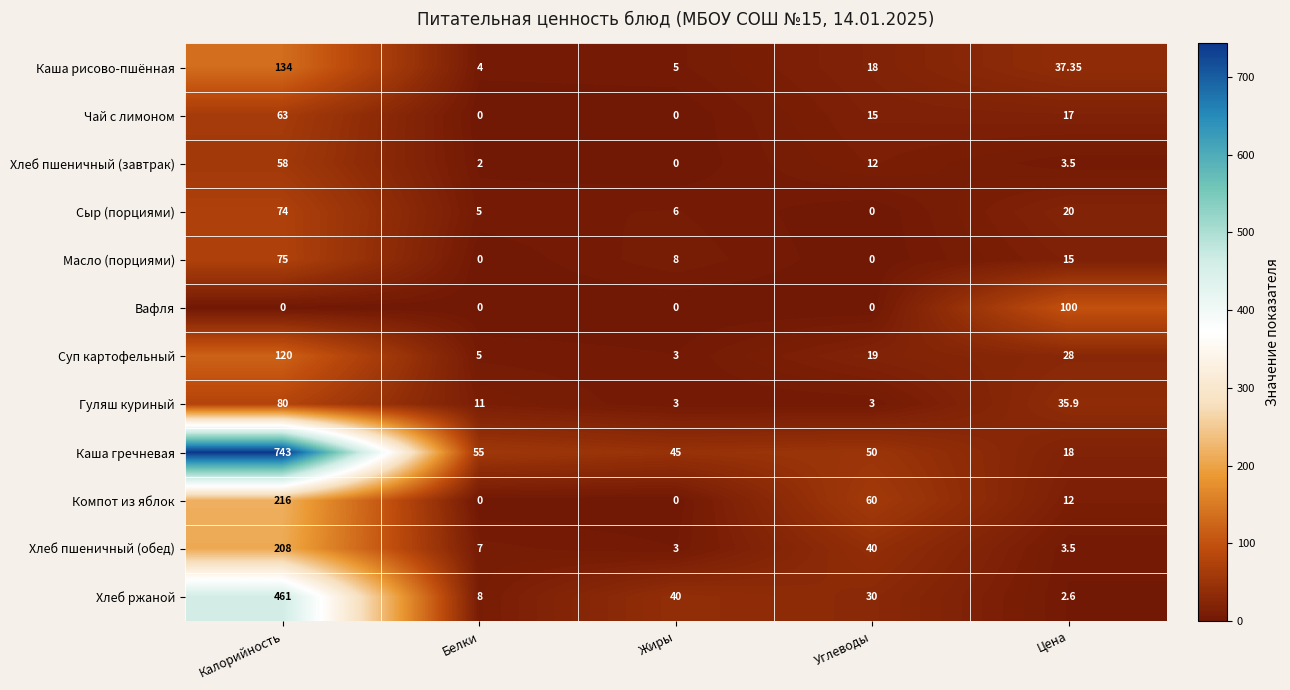

Rank the series by their maximum value, from highest to lowest.

Каша гречневая, Хлеб ржаной, Компот из яблок, Хлеб пшеничный (обед), Каша рисово-пшённая, Суп картофельный, Вафля, Гуляш куриный, Масло (порциями), Сыр (порциями), Чай с лимоном, Хлеб пшеничный (завтрак)